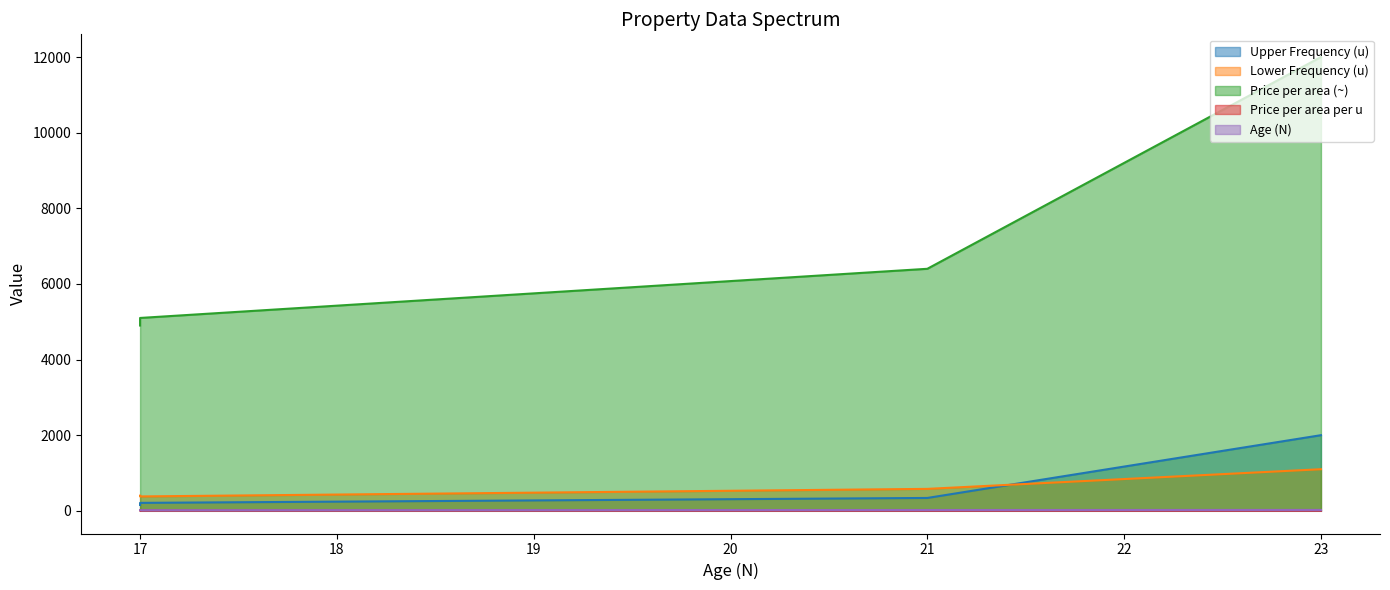

Is the value of Lower Frequency (u) at 60 greater than the value of Price per area per u at 60?

Yes